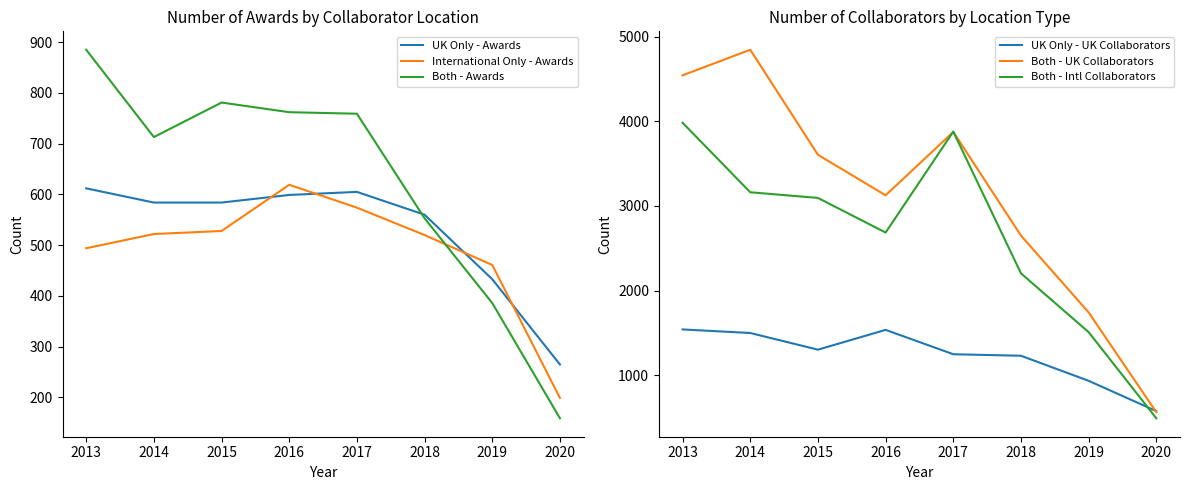

What is the difference between the maximum and minimum values in the Both - UK Collaborators series?

4283